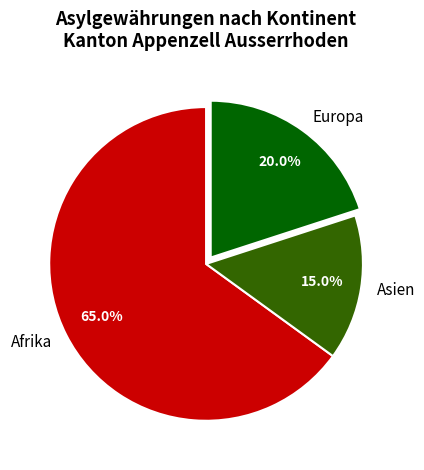

What percentage is NOT represented by Asien?

85.0%